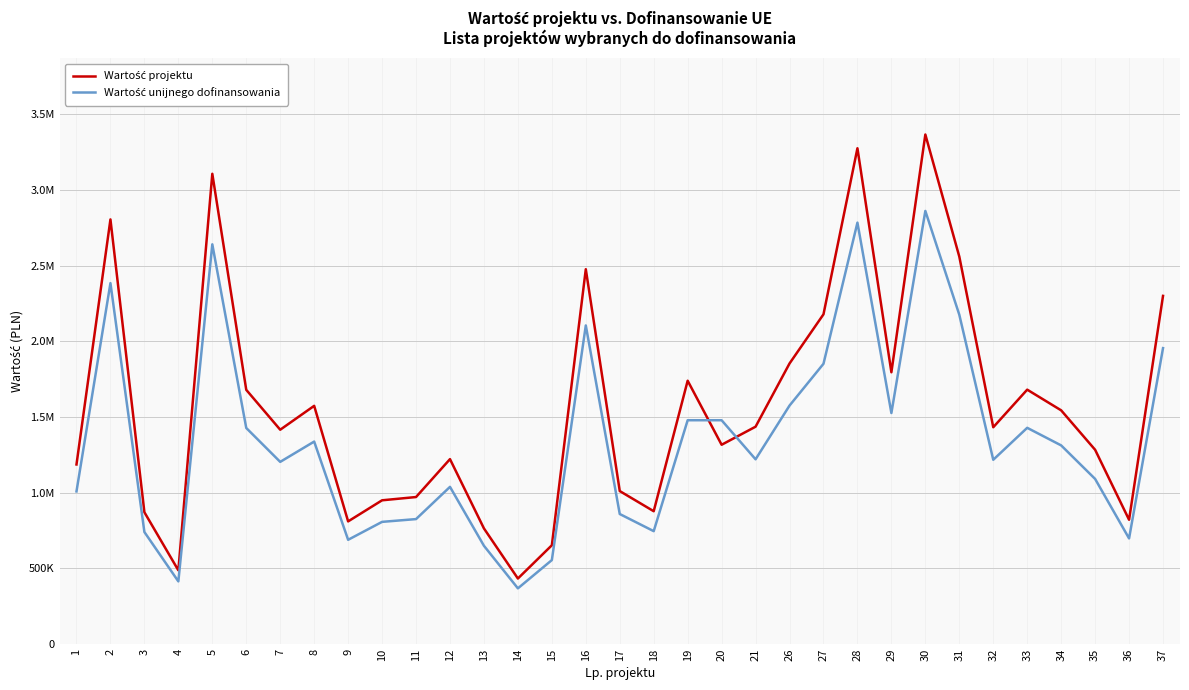

What is the difference between the Wartość unijnego dofinansowania values at 7 and 27?

648260.5